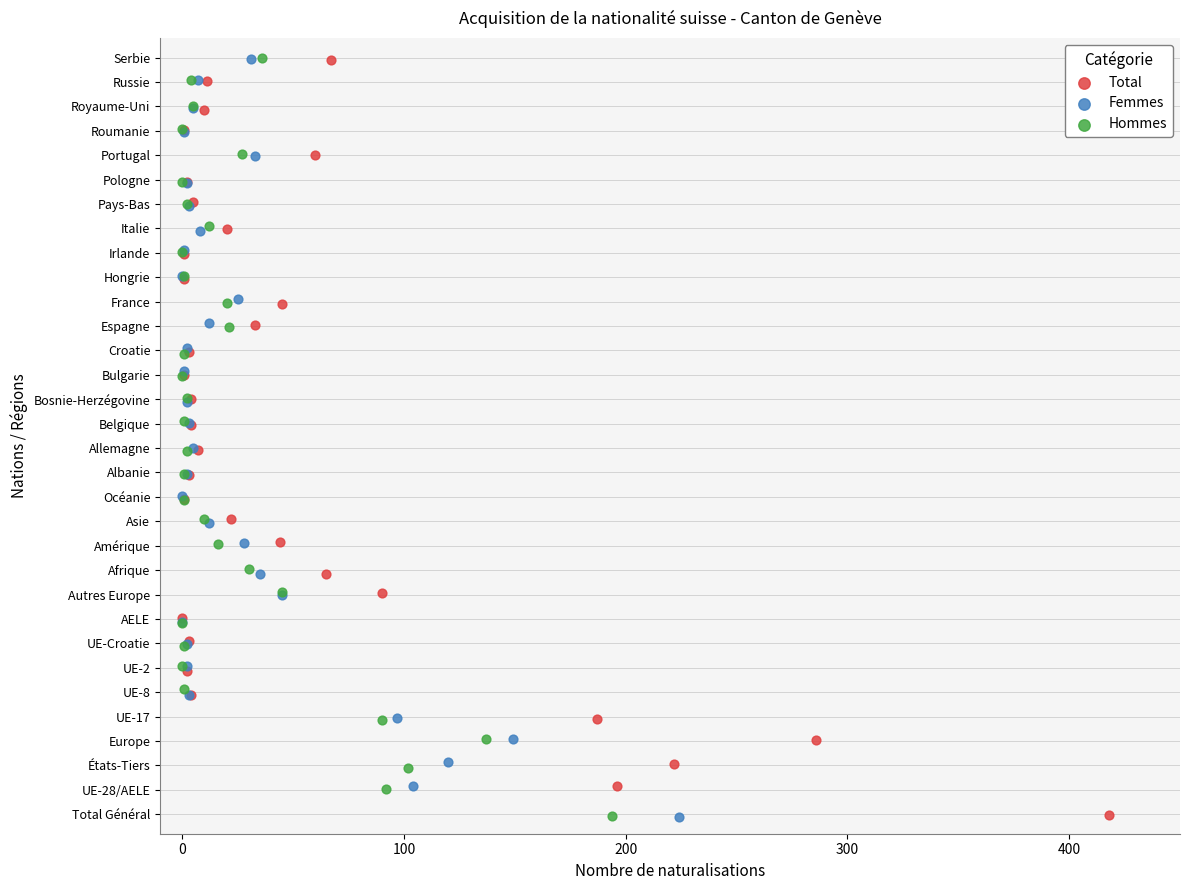

What are all the series names shown in the legend?

Total, Femmes, Hommes